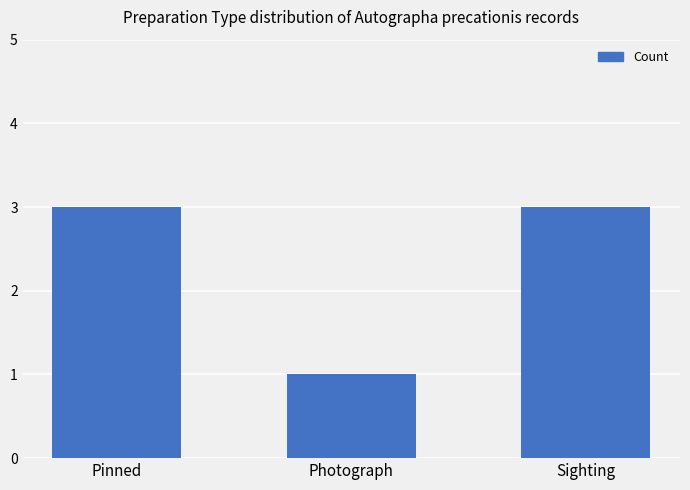

What is the label of the 1st bar from the right?

Sighting